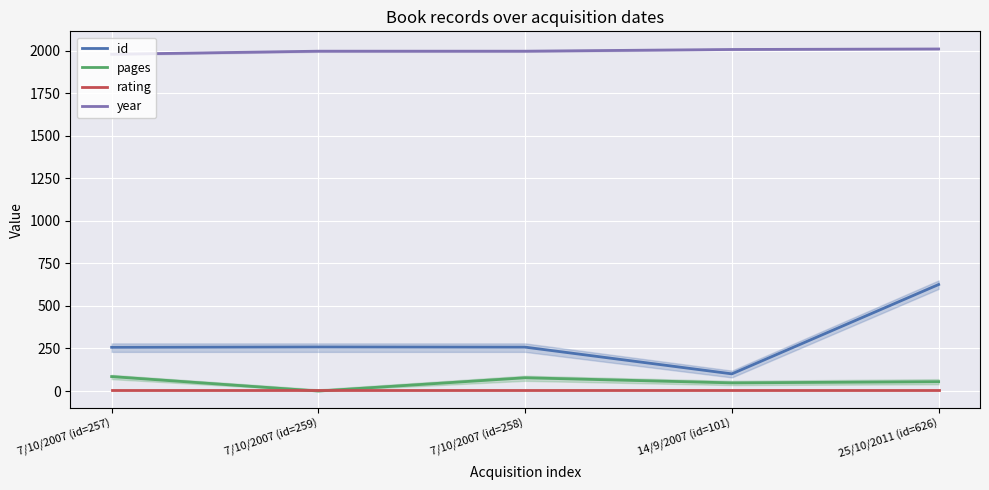

What is the approximate value of rating at 14/9/2007 (id=101)?

5